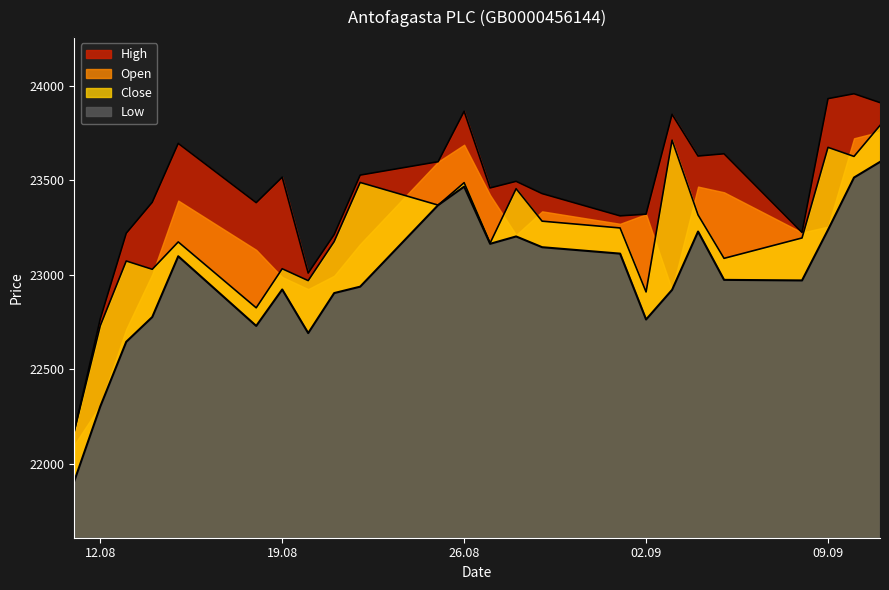

What is the label of the 8th point from the left?

20.08.2025